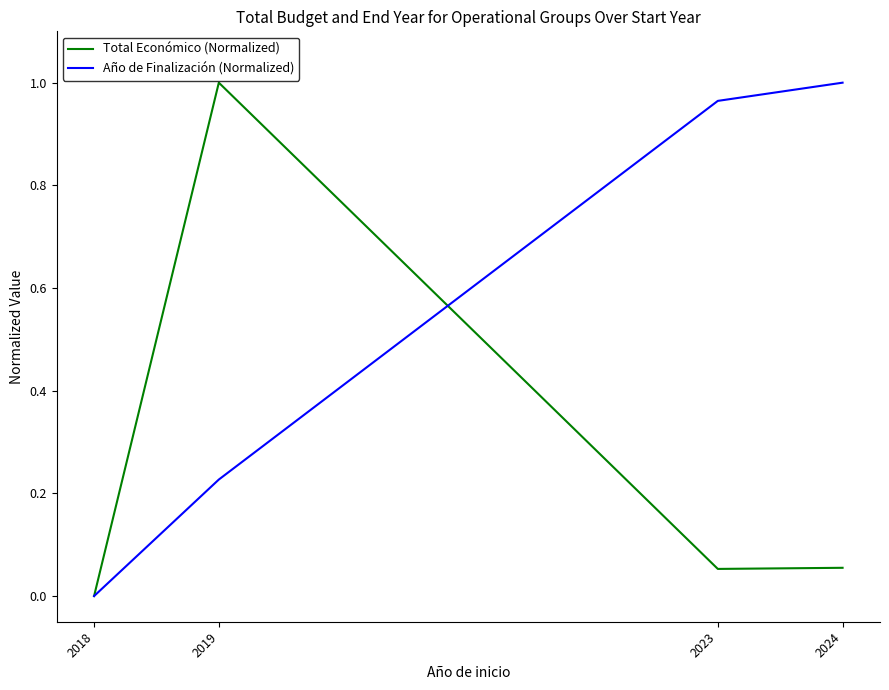

Count the number of data series in this chart.

2